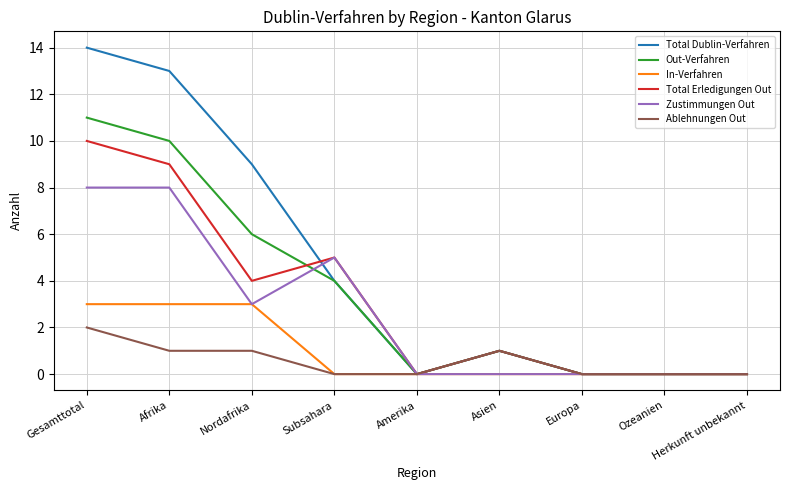

Is the value of Out-Verfahren at Herkunft unbekannt greater than the value of Total Dublin-Verfahren at Nordafrika?

No